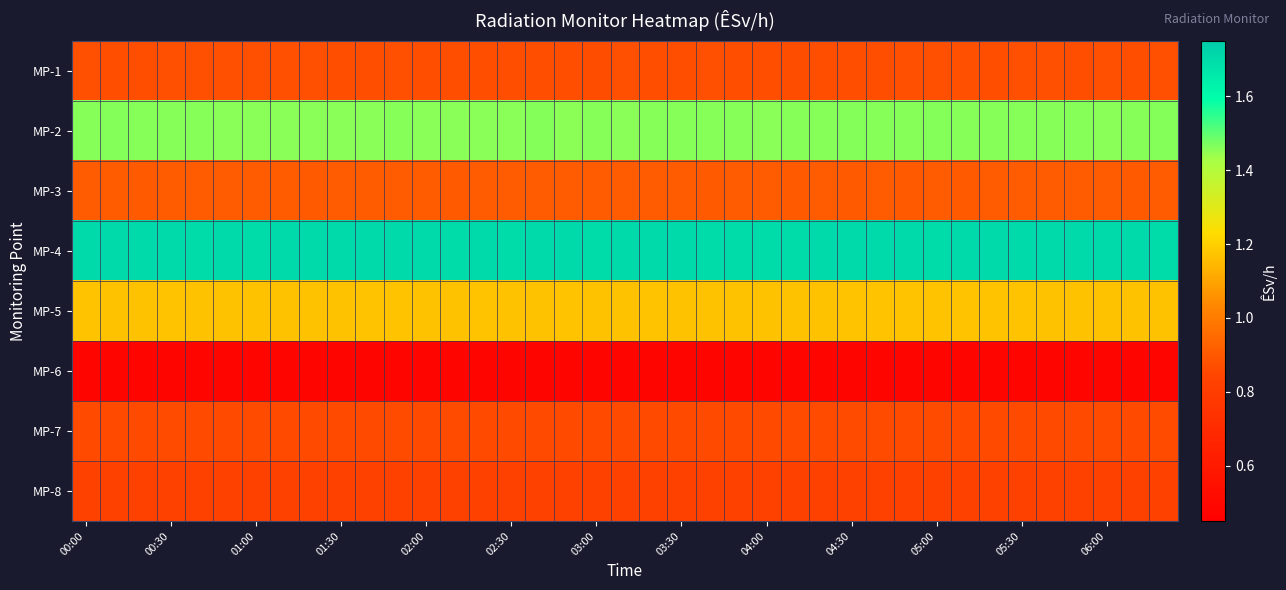

Rank the series by their maximum value, from highest to lowest.

MP-4, MP-2, MP-5, MP-3, MP-1, MP-7, MP-8, MP-6